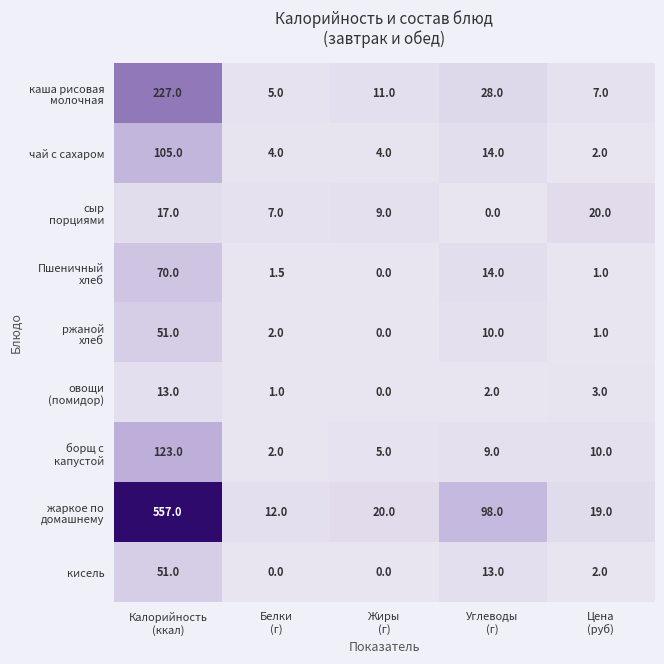

What is the difference between the highest and lowest values at Жиры
(г)?

20.0